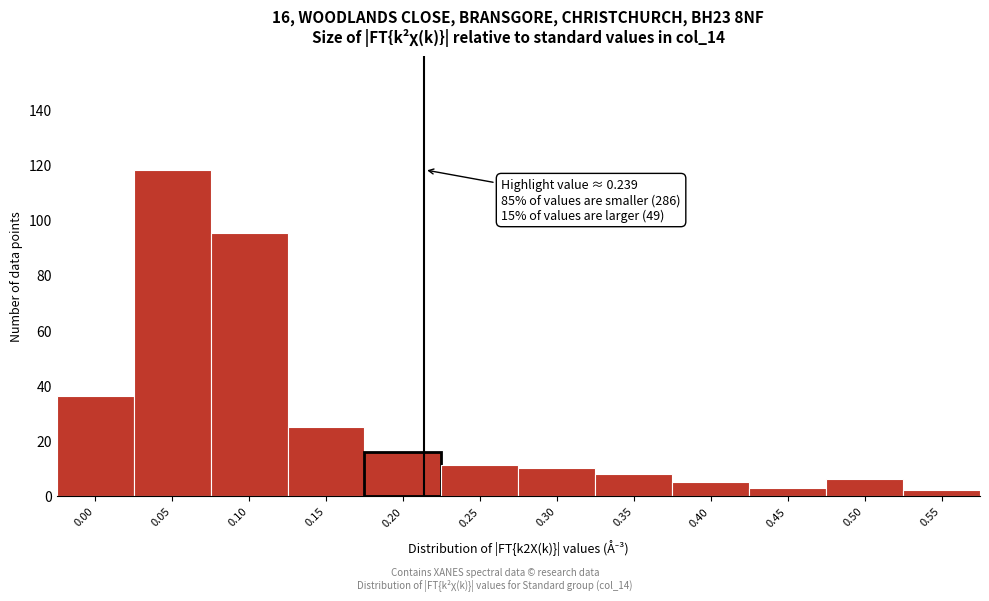

Reading left to right, transcribe all the data shown in this chart.

36	118	95	25	16	11	10	8	5	3	6	2